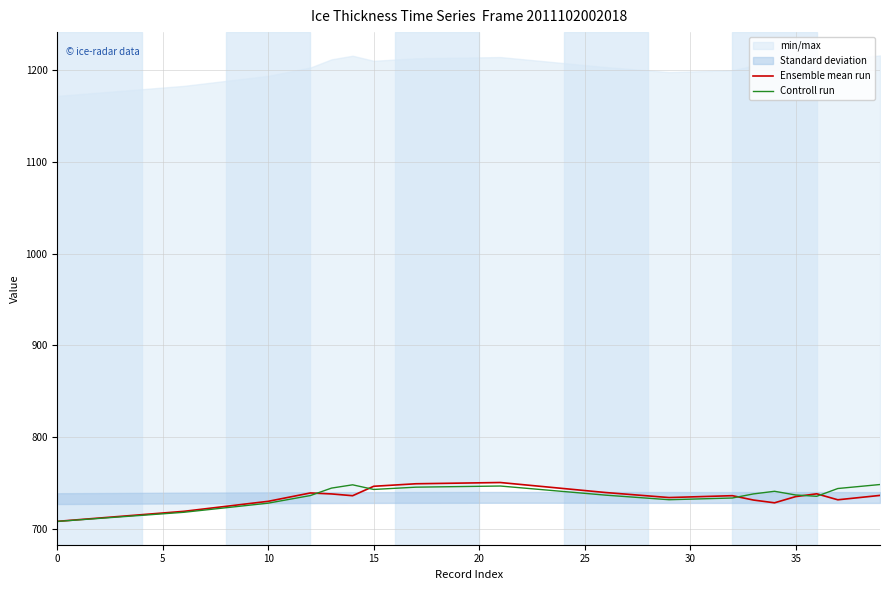

What is the sum of the Ensemble mean run values at 10 and 23?

1476.9